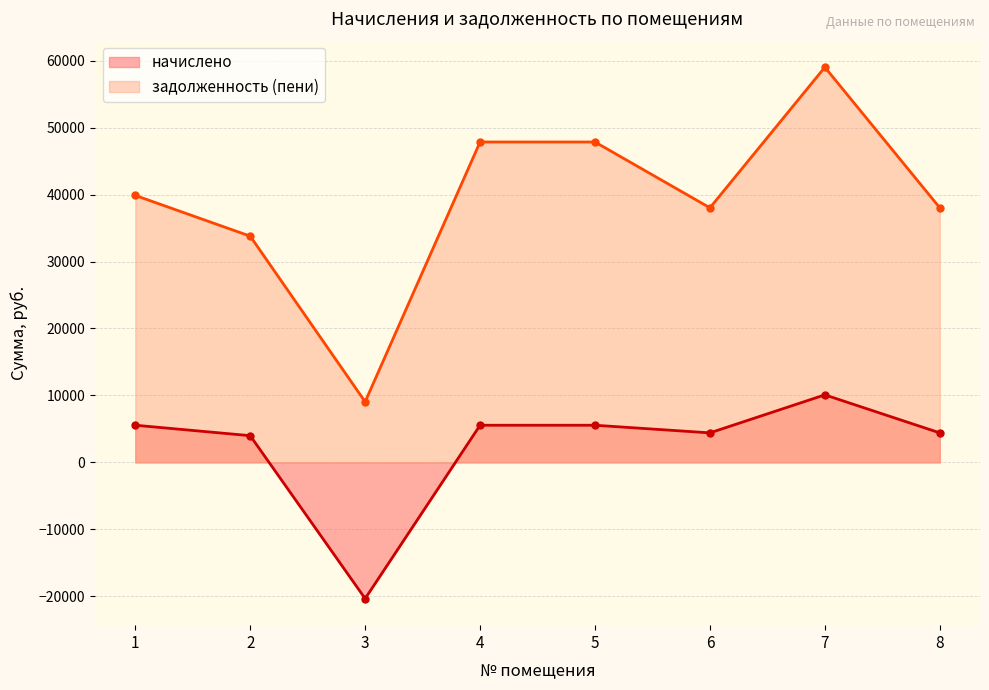

True or false: начислено has more than 2 points higher than both neighbors.

False